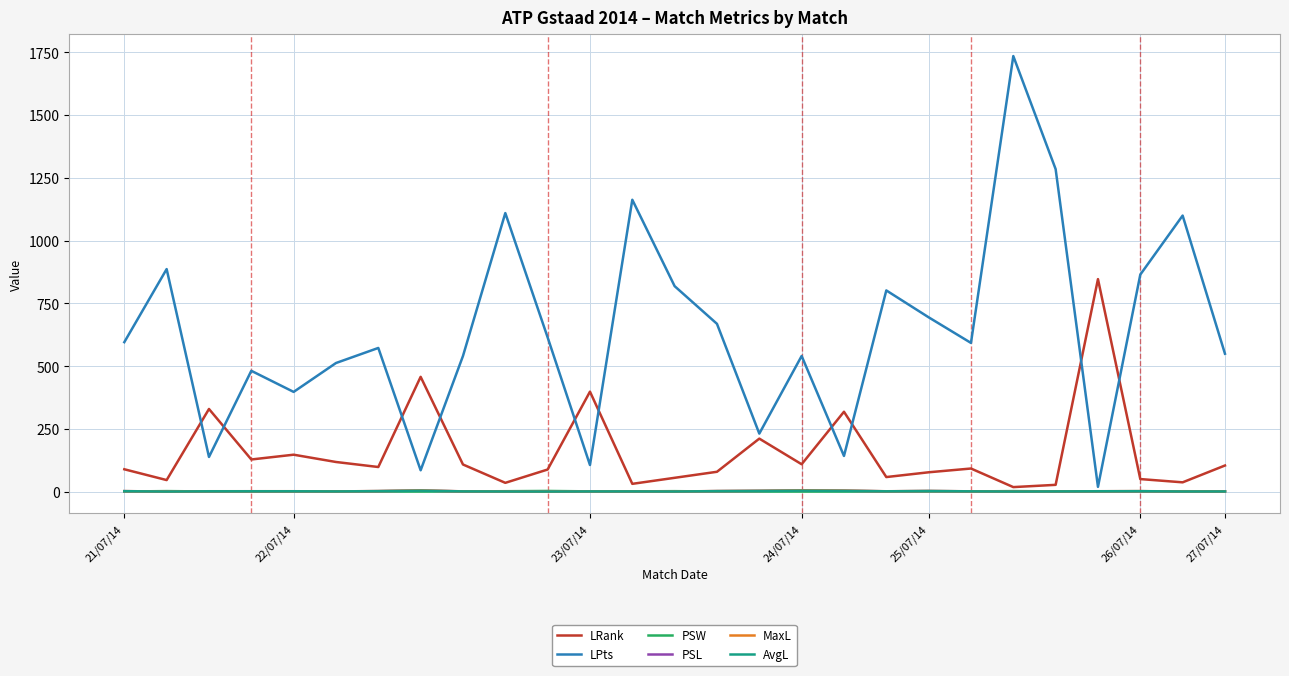

How many interior local peaks does the LPts series have?

9